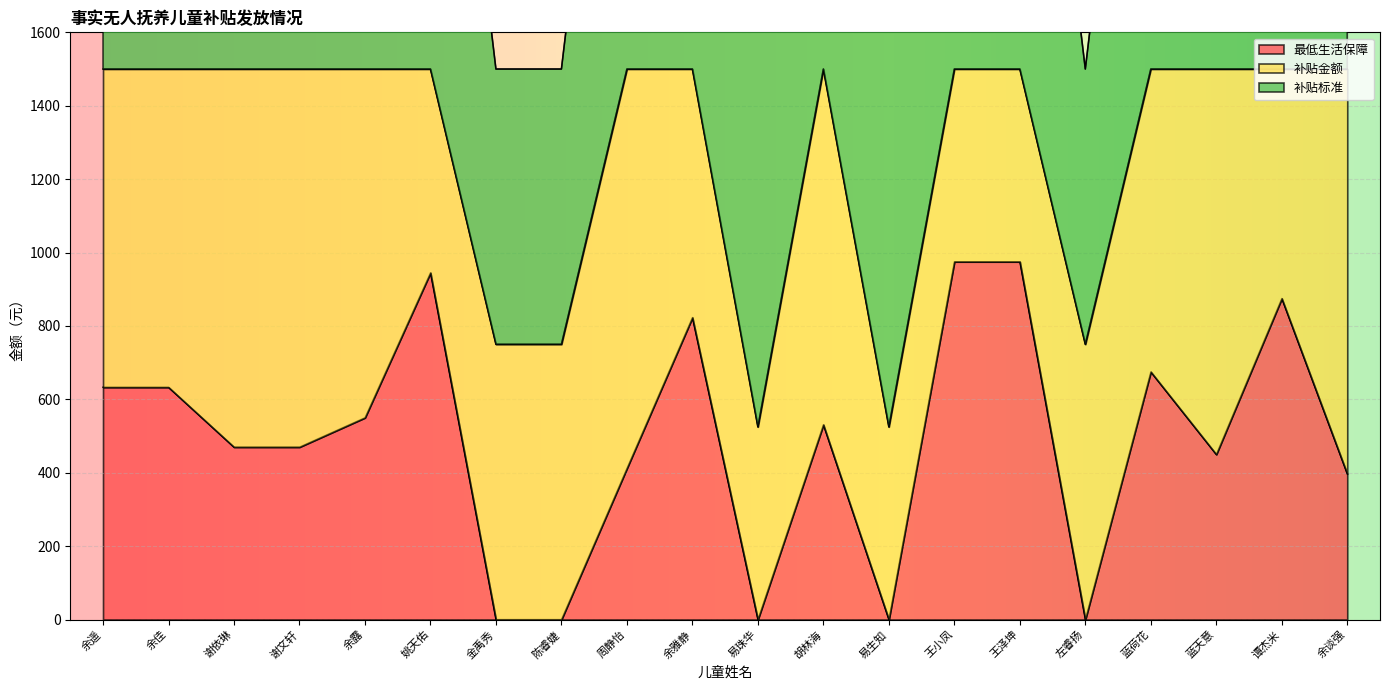

Rank the series at 易珠华 from highest to lowest value.

补贴标准, 补贴金额, 最低生活保障